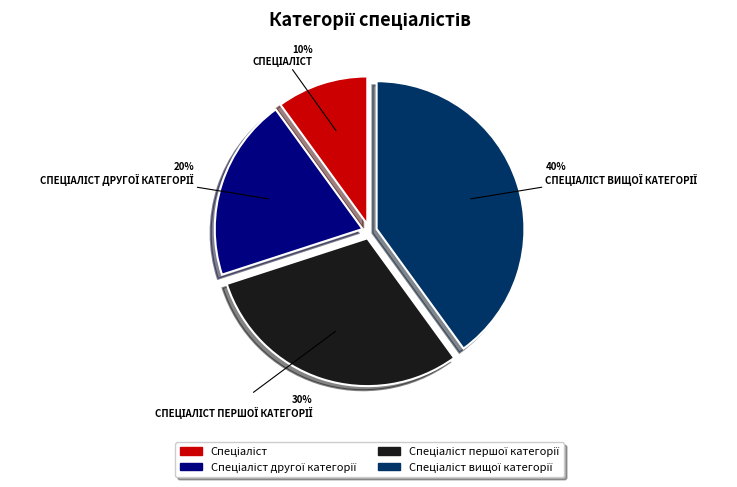

Is there a majority slice in this chart?

No